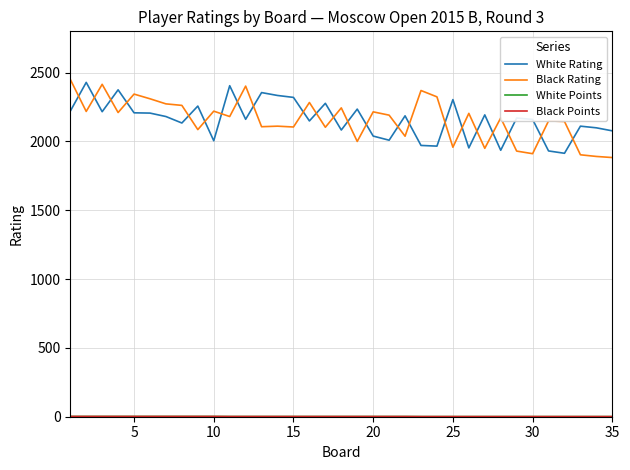

What is the sum of all White Points values?

51.0